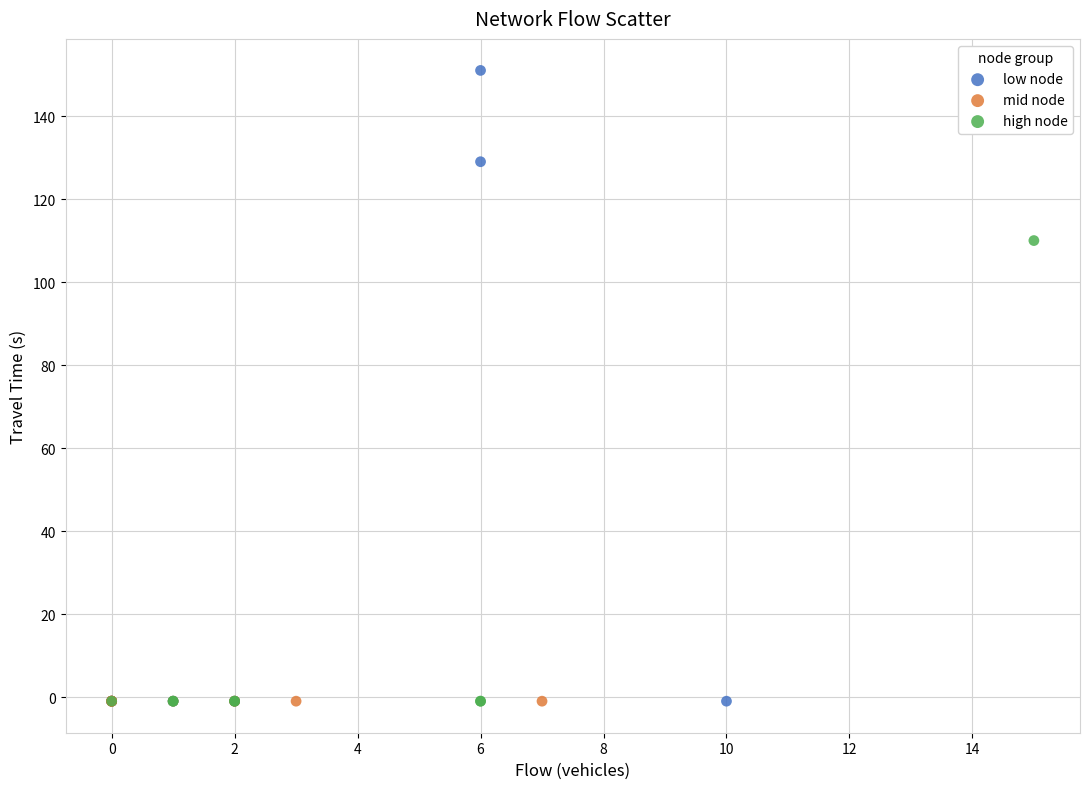

Which series reaches the maximum Y coordinate?

low node